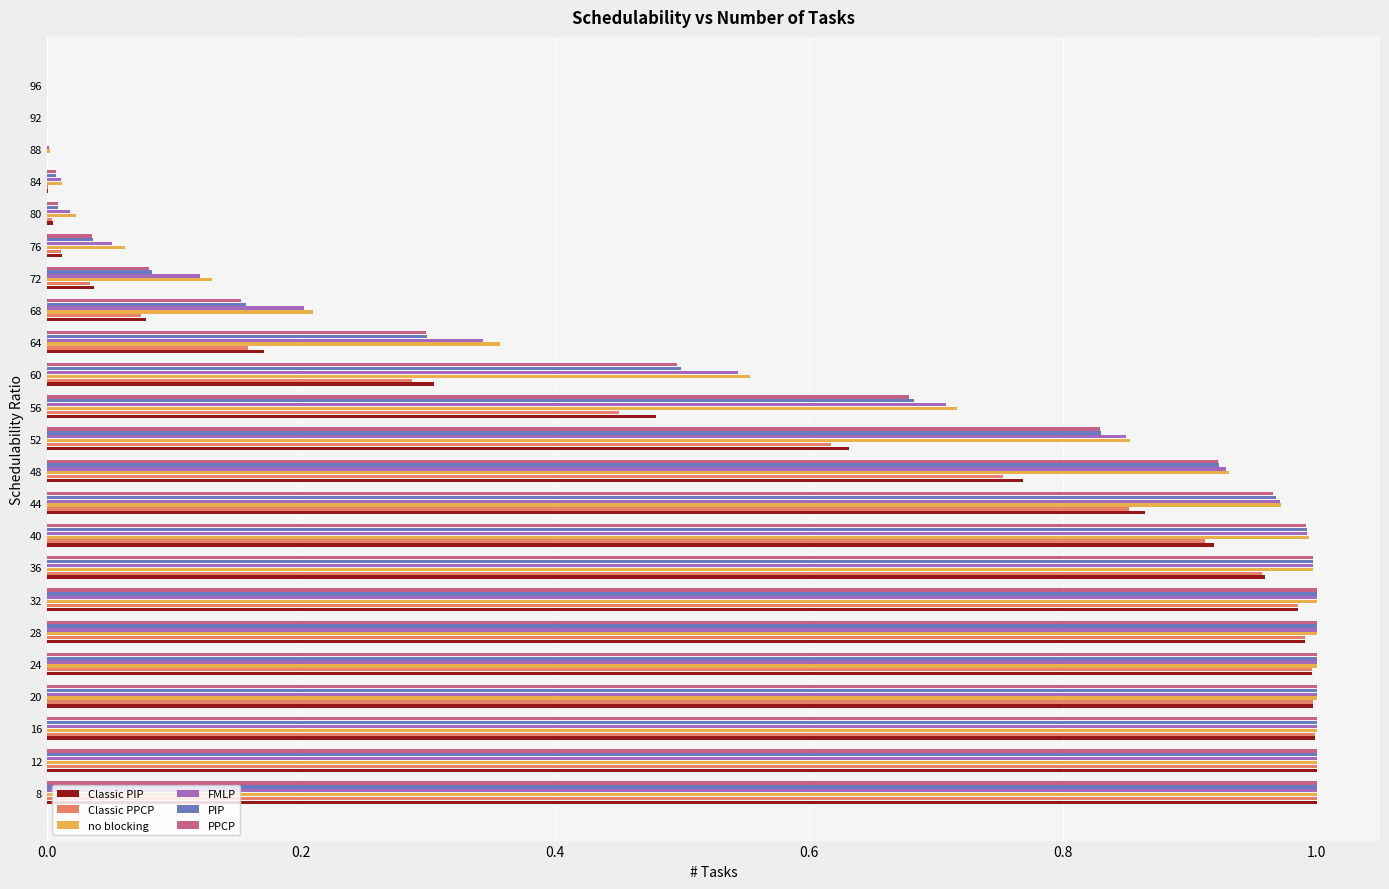

Is the value of no blocking at 20 greater than the value of FMLP at 60?

Yes